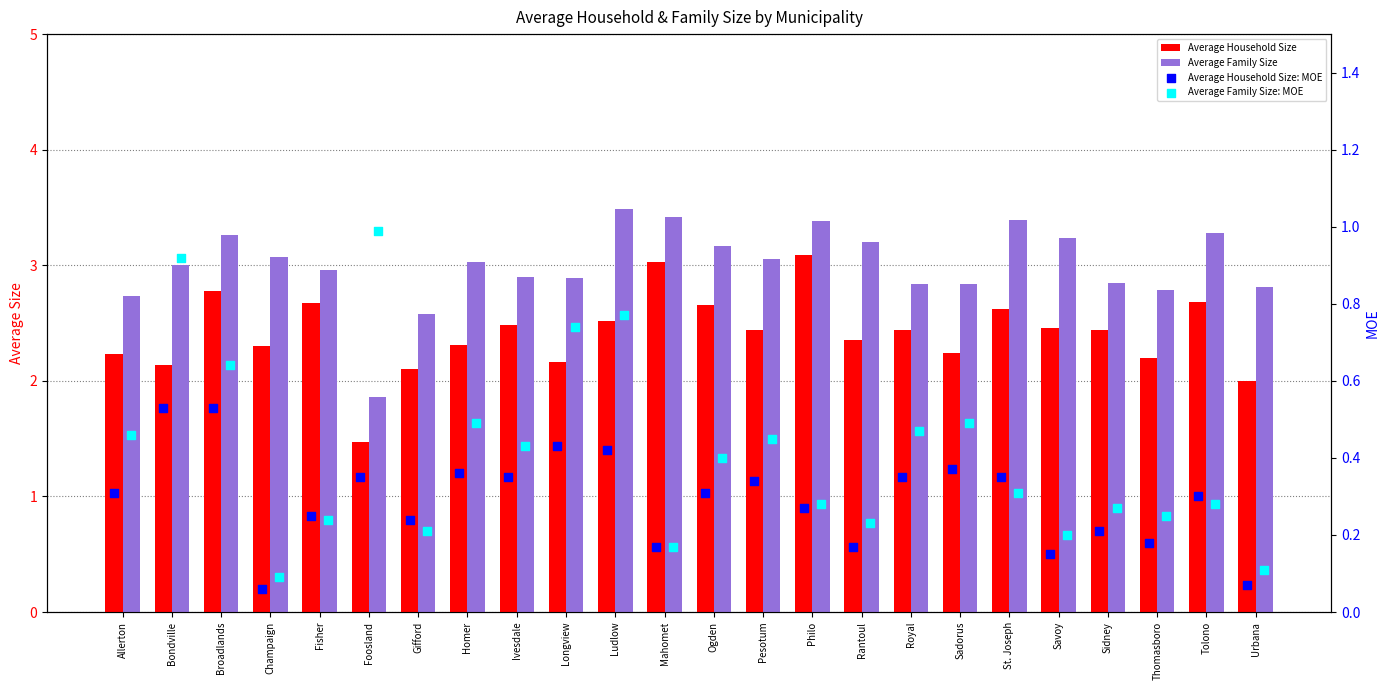

Is the value of Average Household Size: MOE at Urbana greater than the value of Average Household Size at Savoy?

No